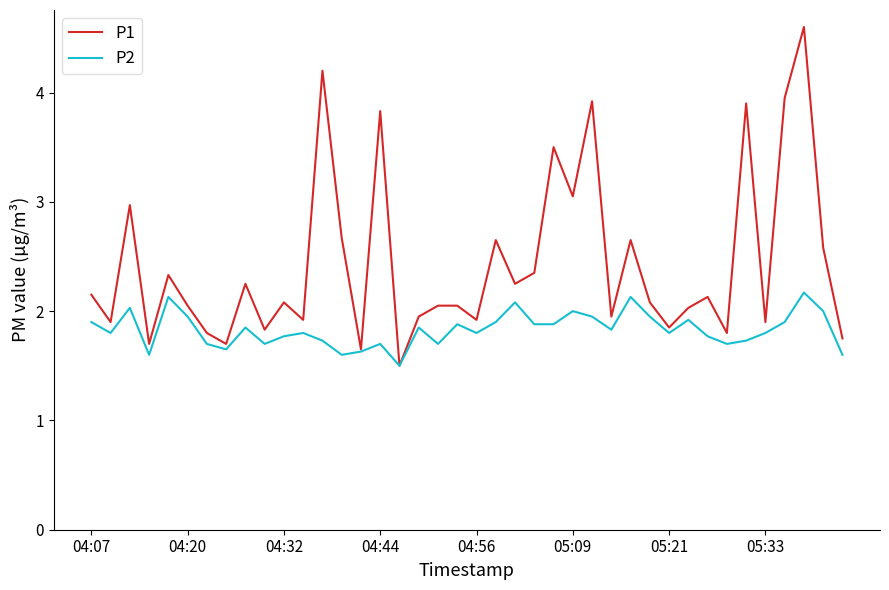

What is the minimum value shown in the chart?

1.5